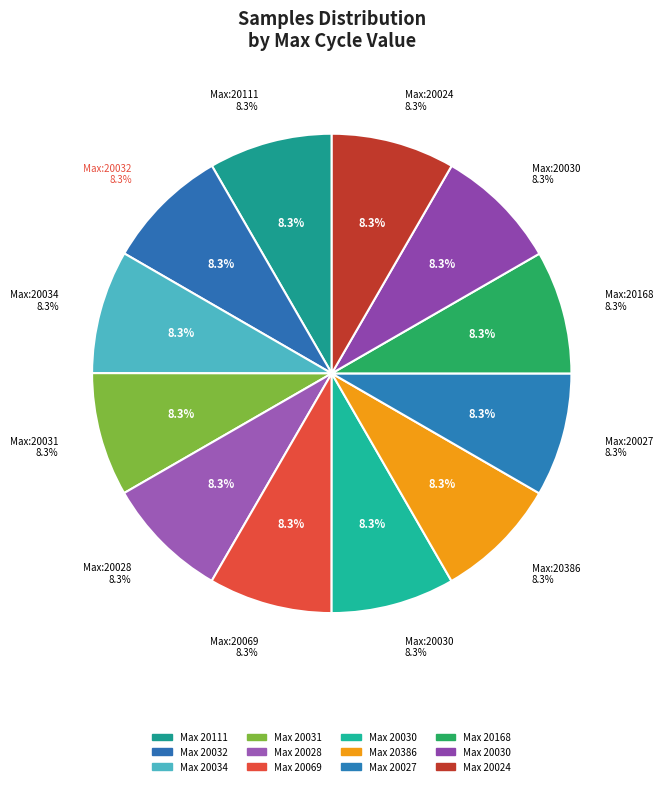

Which slice is the smallest?

20032